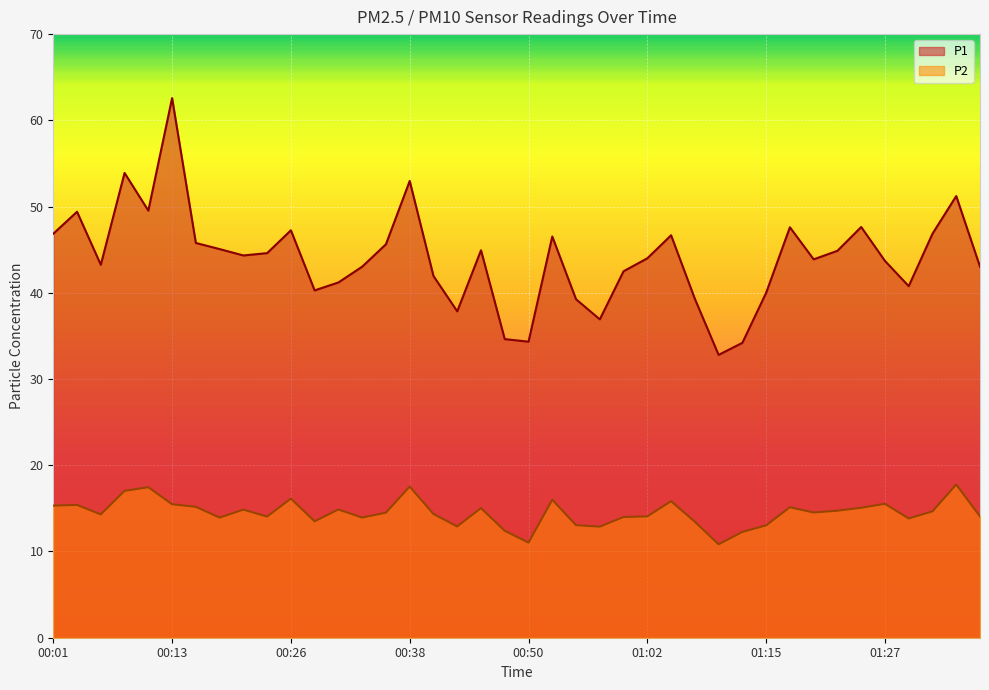

Between 00:23 and 01:27, which series saw the biggest shift?

P2